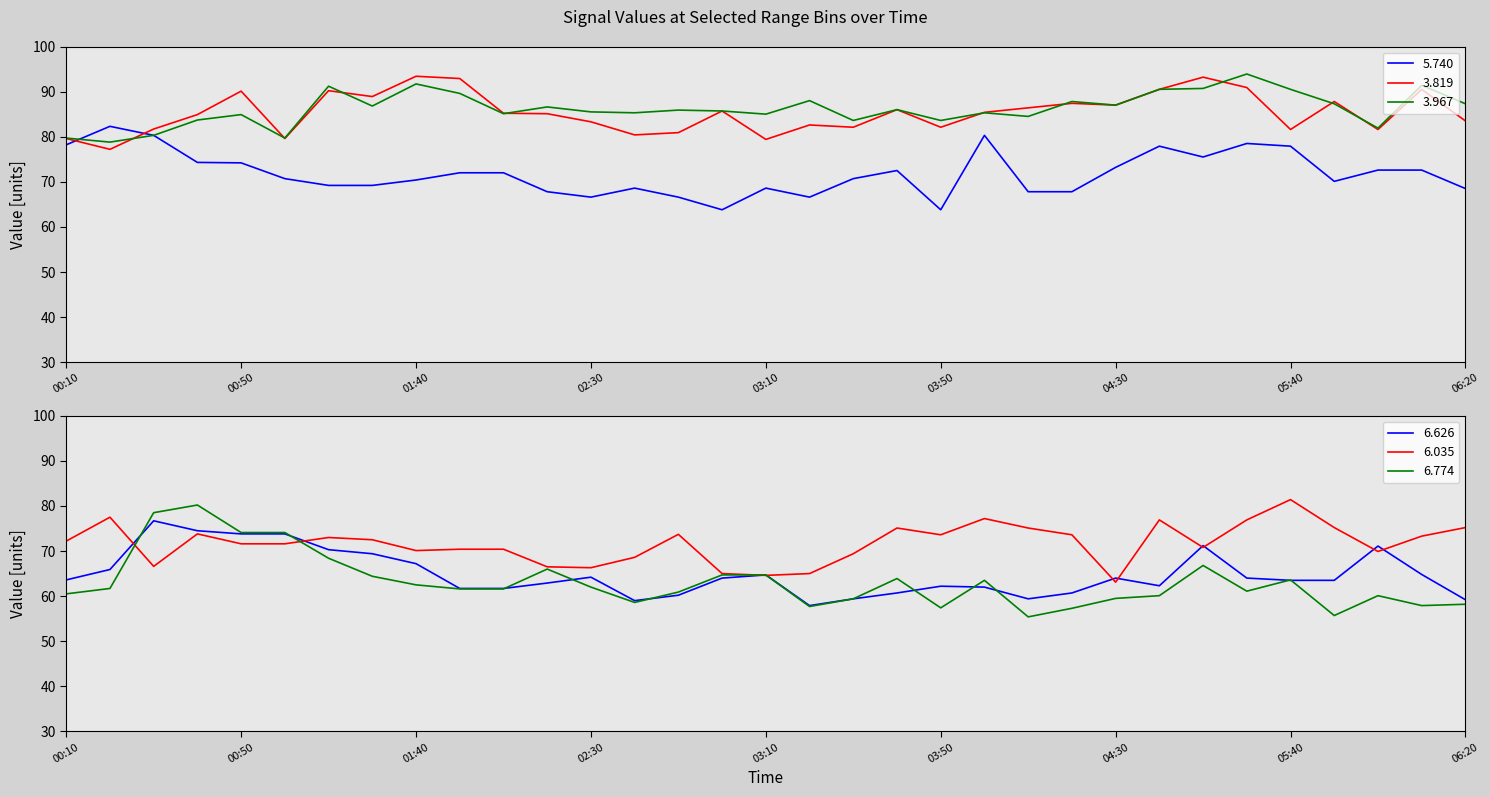

Reading right to left, transcribe all the data shown in this chart.

5.740: 68.5	72.6	72.6	70.1	77.9	78.5	75.5	77.9	73.2	67.8	67.8	80.3	63.8	72.5	70.7	66.6	68.6	63.8	66.6	68.6	66.6	67.8	72.0	72.0	70.4	69.2	69.2	70.7	74.2	74.3	80.3	82.3	78.2
3.819: 83.5	90.5	81.6	87.8	81.6	90.9	93.2	90.5	87.0	87.4	86.4	85.4	82.1	86.0	82.1	82.6	79.4	85.7	80.9	80.4	83.3	85.1	85.2	92.9	93.4	88.9	90.2	79.6	90.1	84.9	81.7	77.2	79.6
3.967: 87.3	91.4	81.9	87.3	90.5	93.9	90.7	90.5	87.0	87.8	84.5	85.3	83.6	86.0	83.6	88.0	85.0	85.7	85.9	85.3	85.5	86.6	85.1	89.6	91.7	86.8	91.2	79.7	84.9	83.7	80.3	78.8	79.7
6.626: 59.2	64.8	71.1	63.5	63.5	64.0	71.2	62.3	64.0	60.7	59.4	62.0	62.2	60.7	59.4	57.9	64.7	64.0	60.2	59.0	64.2	62.9	61.7	61.7	67.2	69.4	70.3	73.8	73.8	74.5	76.7	65.9	63.6
6.035: 75.2	73.3	69.9	75.2	81.4	76.9	70.8	76.9	63.1	73.6	75.1	77.2	73.6	75.1	69.4	65.0	64.6	65.0	73.7	68.6	66.3	66.5	70.4	70.4	70.1	72.5	73.0	71.6	71.6	73.8	66.6	77.5	72.2
6.774: 58.2	57.9	60.1	55.7	63.6	61.1	66.8	60.1	59.5	57.3	55.4	63.5	57.4	63.9	59.4	57.7	64.7	64.7	60.9	58.6	62.0	66.0	61.6	61.6	62.5	64.4	68.4	74.1	74.1	80.2	78.5	61.7	60.5